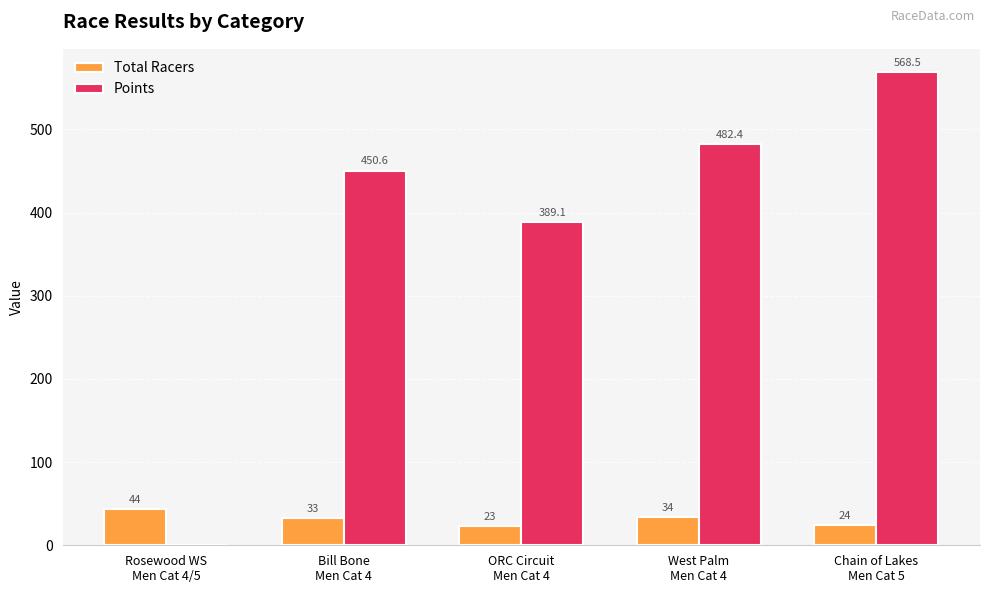

What is the sum of all Total Racers values?

158.0